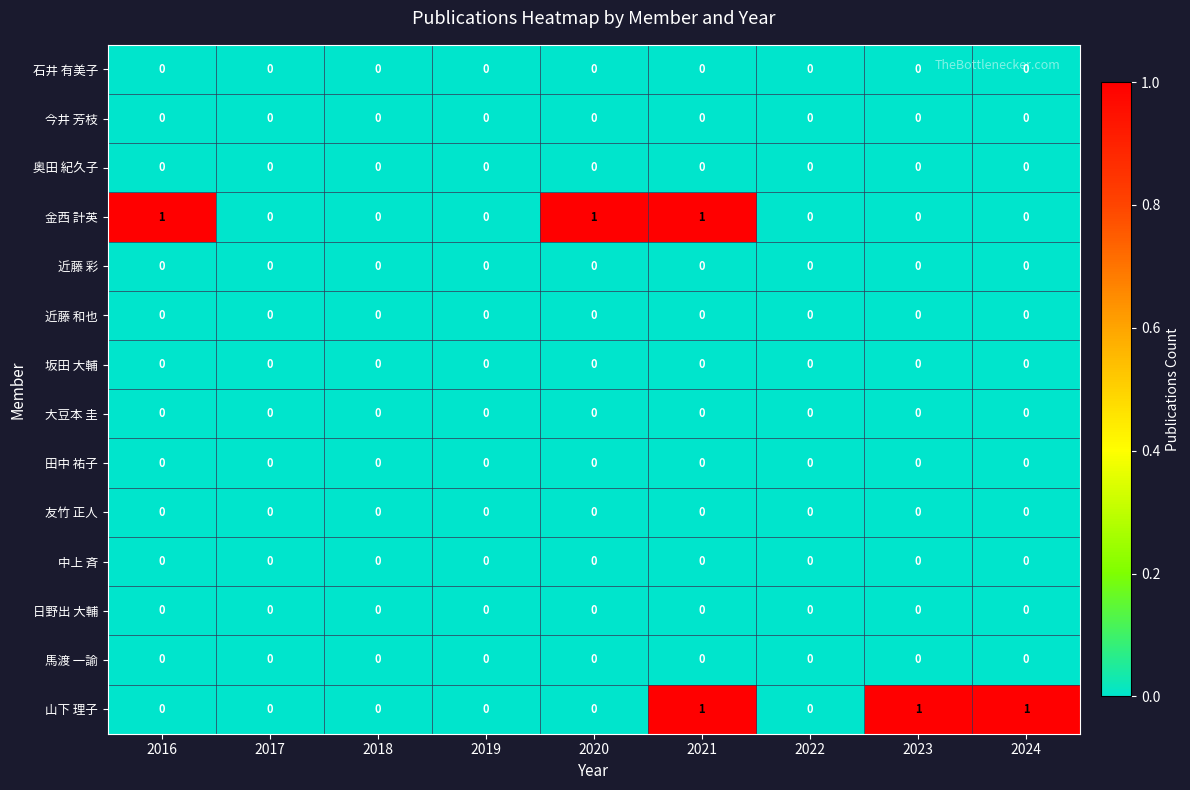

The 馬渡 一諭 series shows 0 at 2021. True or false?

True